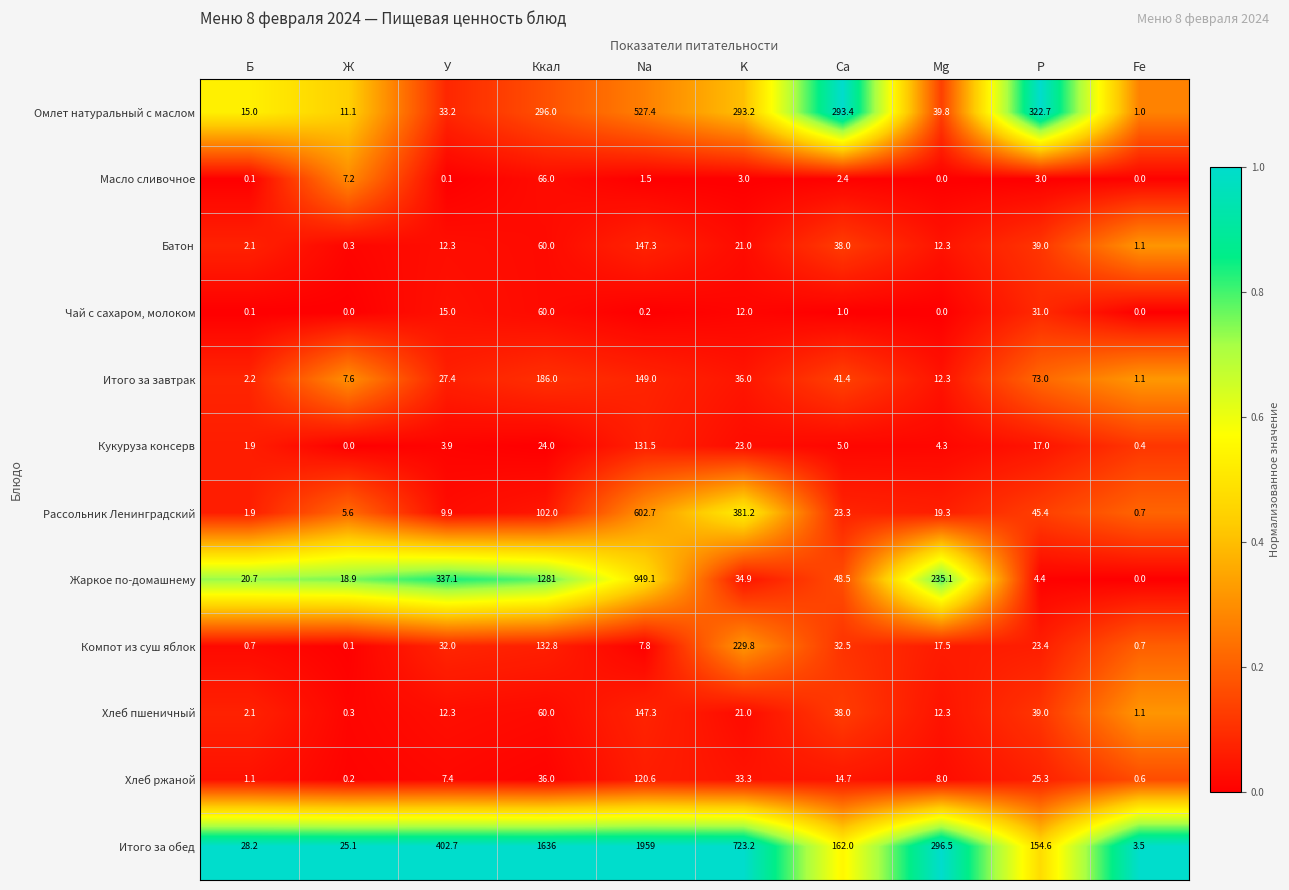

At which label is Батон closest to 73?

Ккал